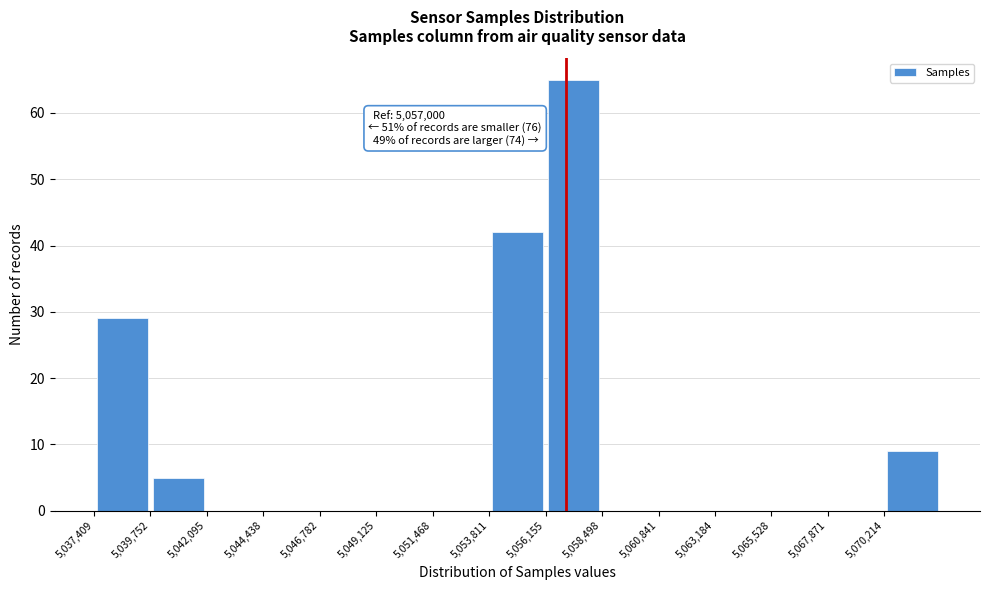

Which range on the x-axis has the tallest bar?

5056000 to 5058500